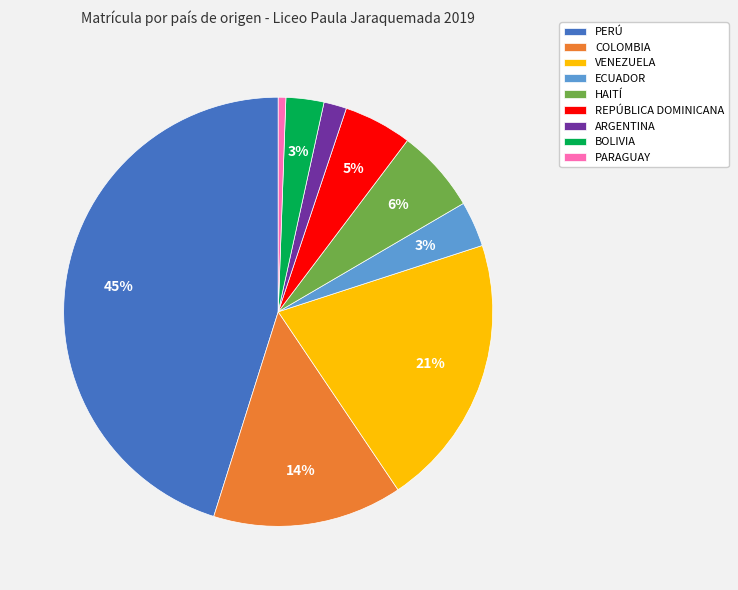

To the nearest percent, what is the average slice percentage?

11%